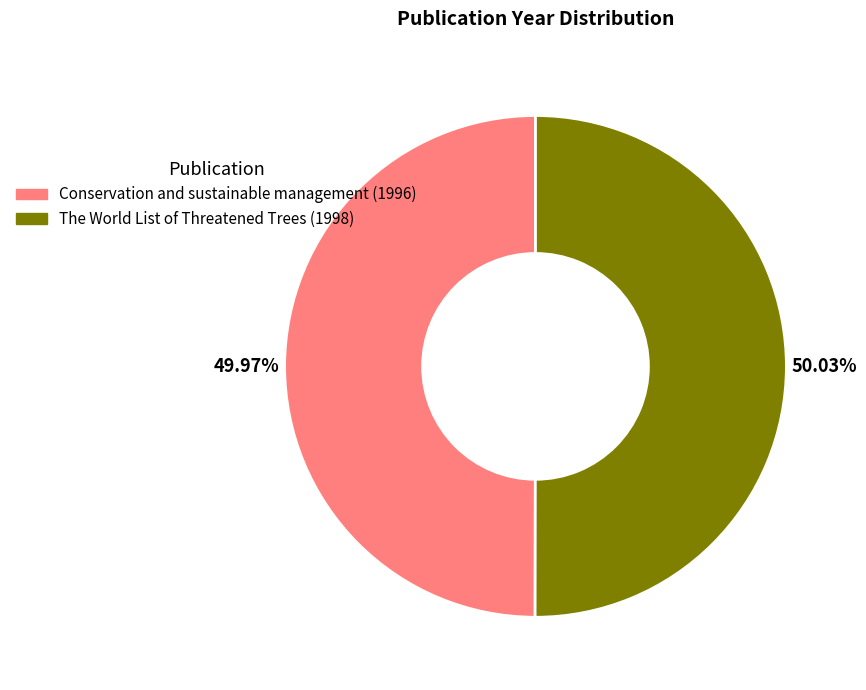

True or false: The World List of Threatened Trees (1998) accounts for 50% of the total.

True